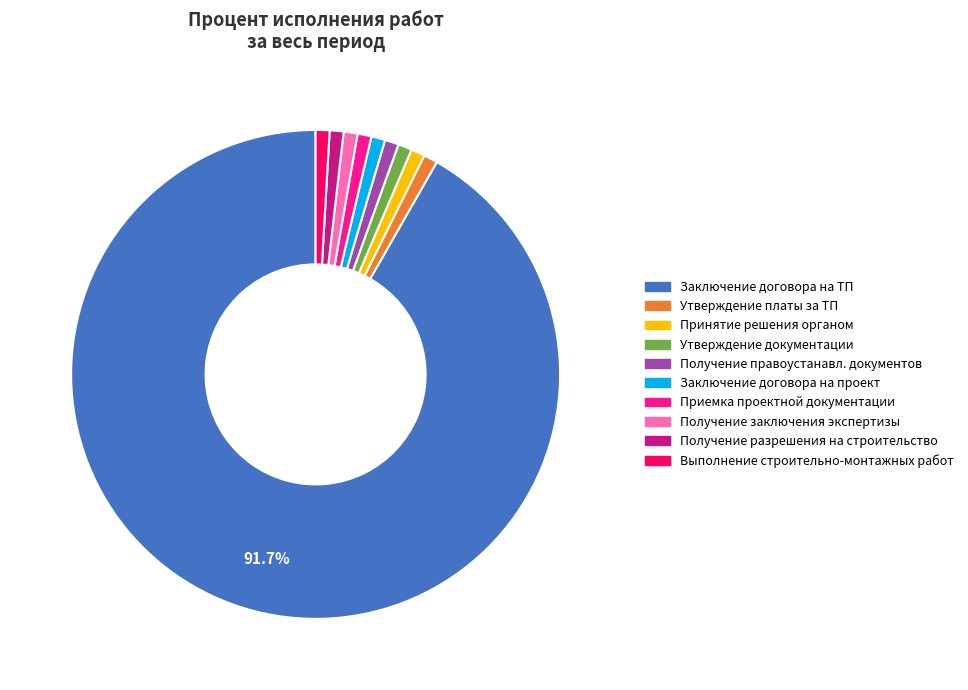

Does any single category account for the majority?

Yes